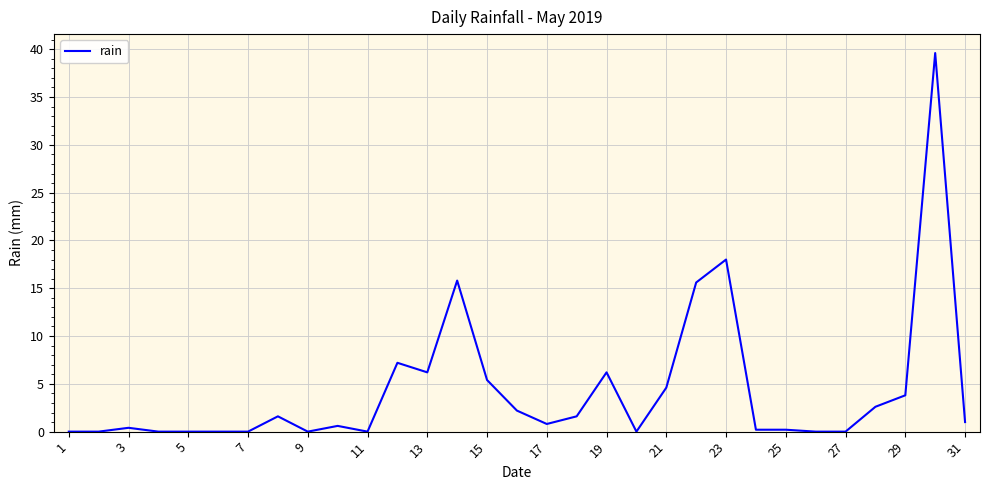

What is the maximum value shown in the chart?

39.6